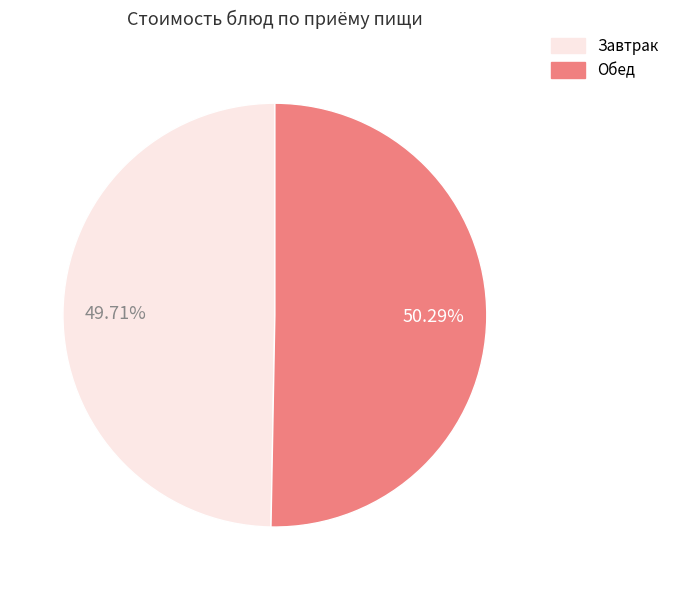

How many slices are in this pie chart?

2